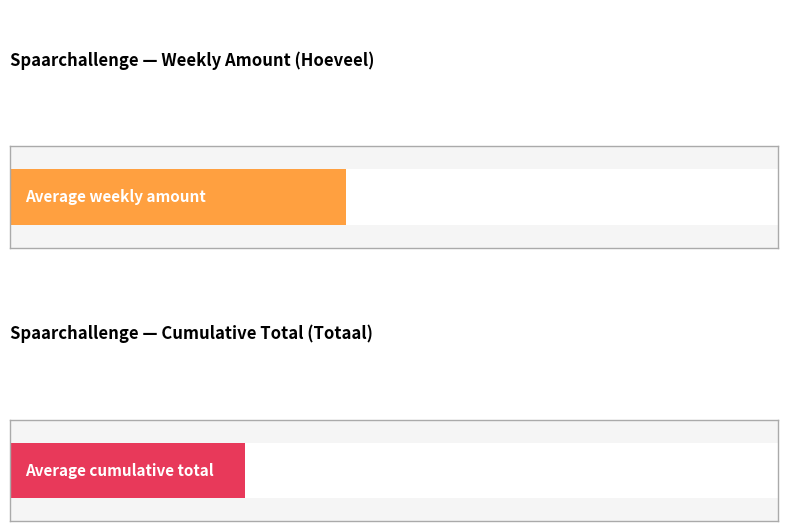

What is the spread (max minus min) of values at 8?

7.0